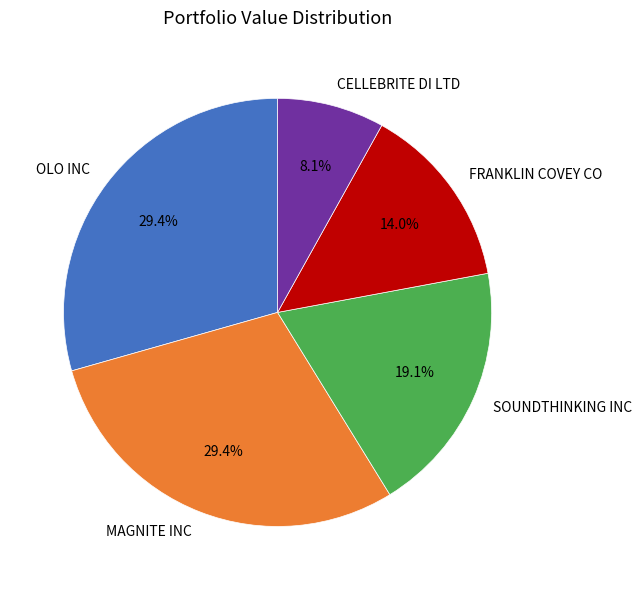

To the nearest percent, what is the average slice percentage?

20%